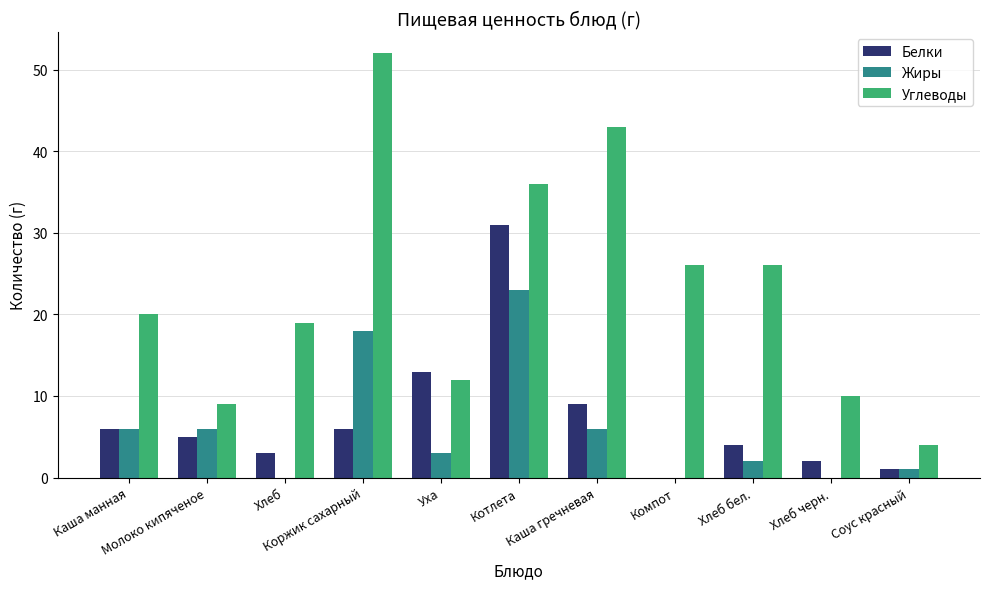

How many positive values does the Белки series have?

10